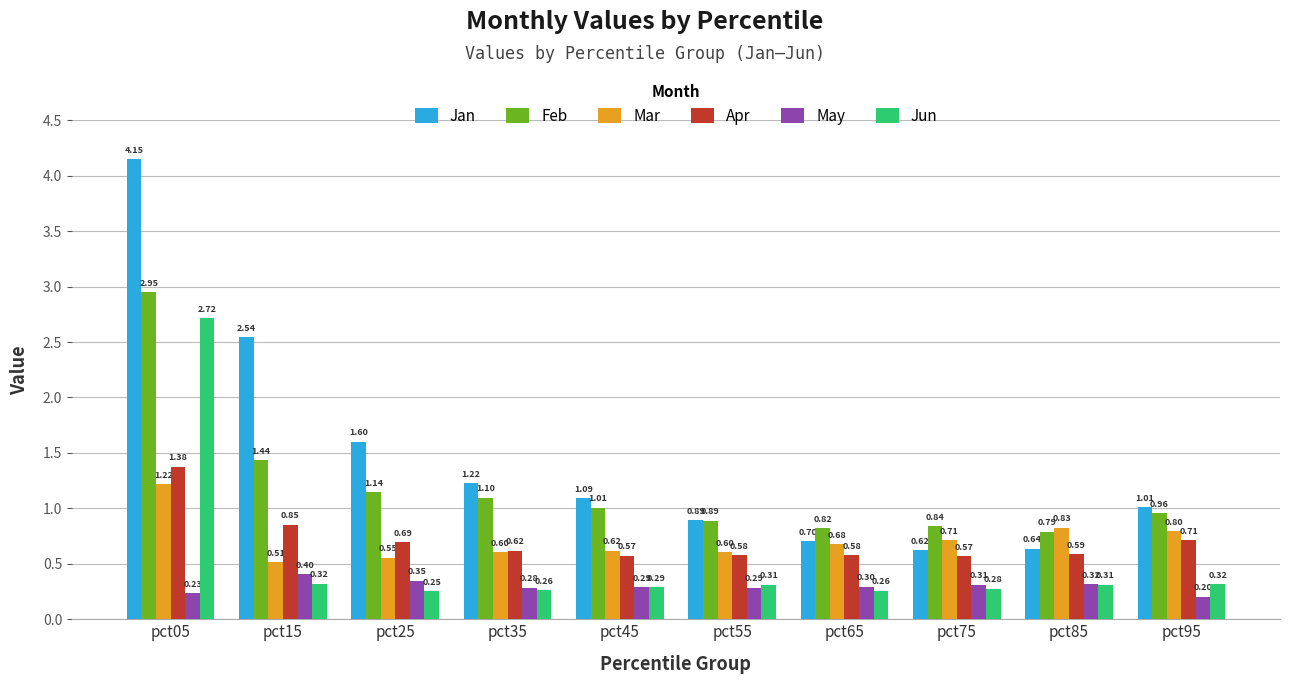

How many bars are there in each group?

6